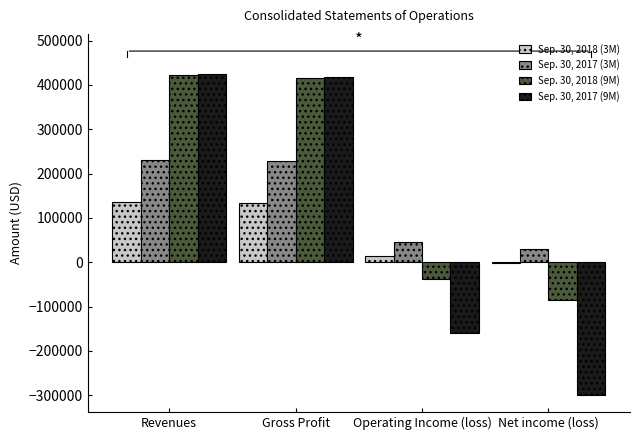

Is the value of Sep. 30, 2018 (3M) at Operating Income (loss) greater than the value of Sep. 30, 2017 (3M) at Operating Income (loss)?

No